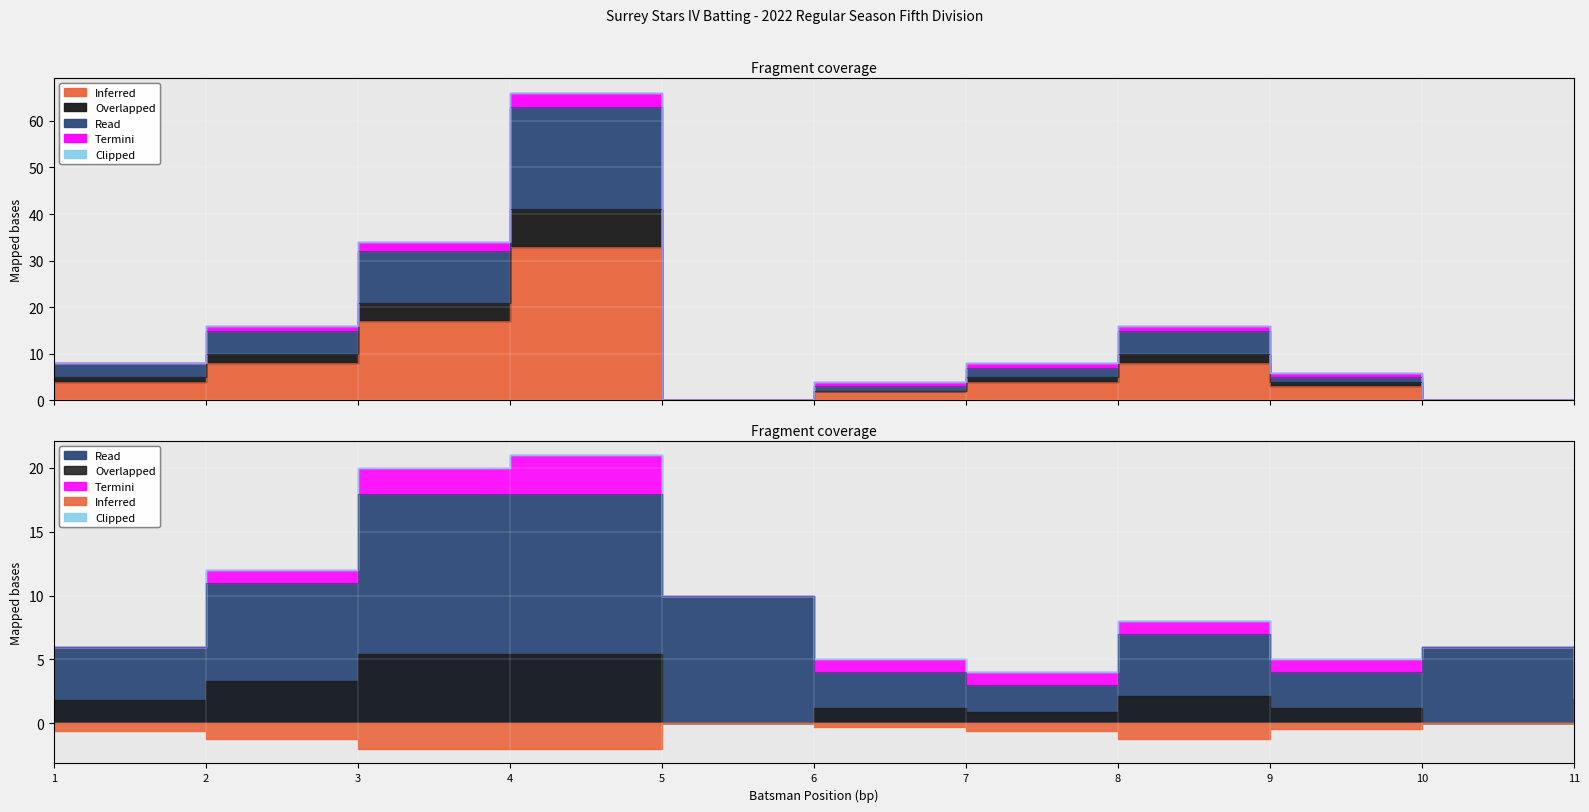

Does the chart display data point markers on the line(s)?

No